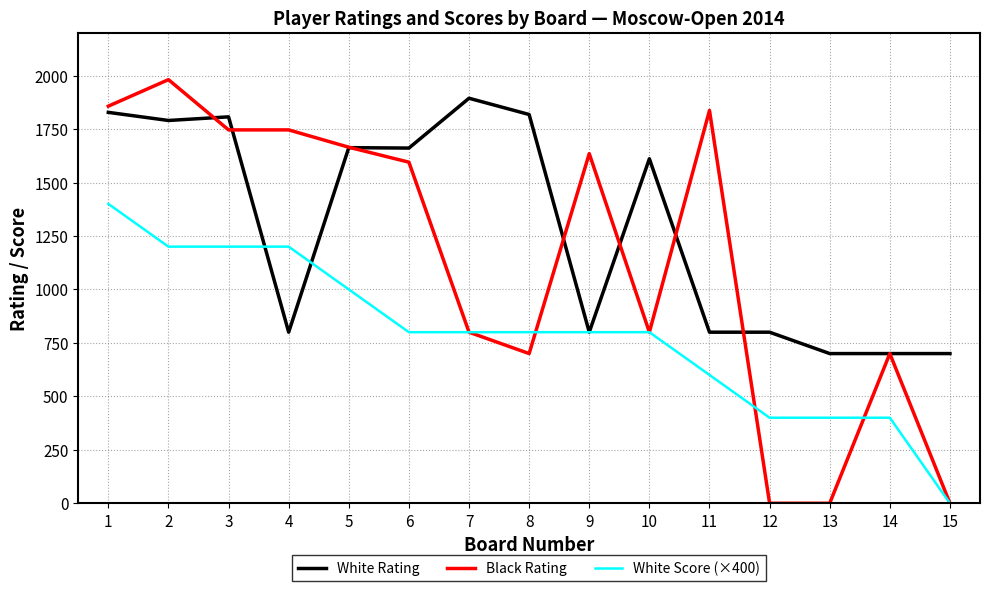

How many lines are shown in the chart?

3